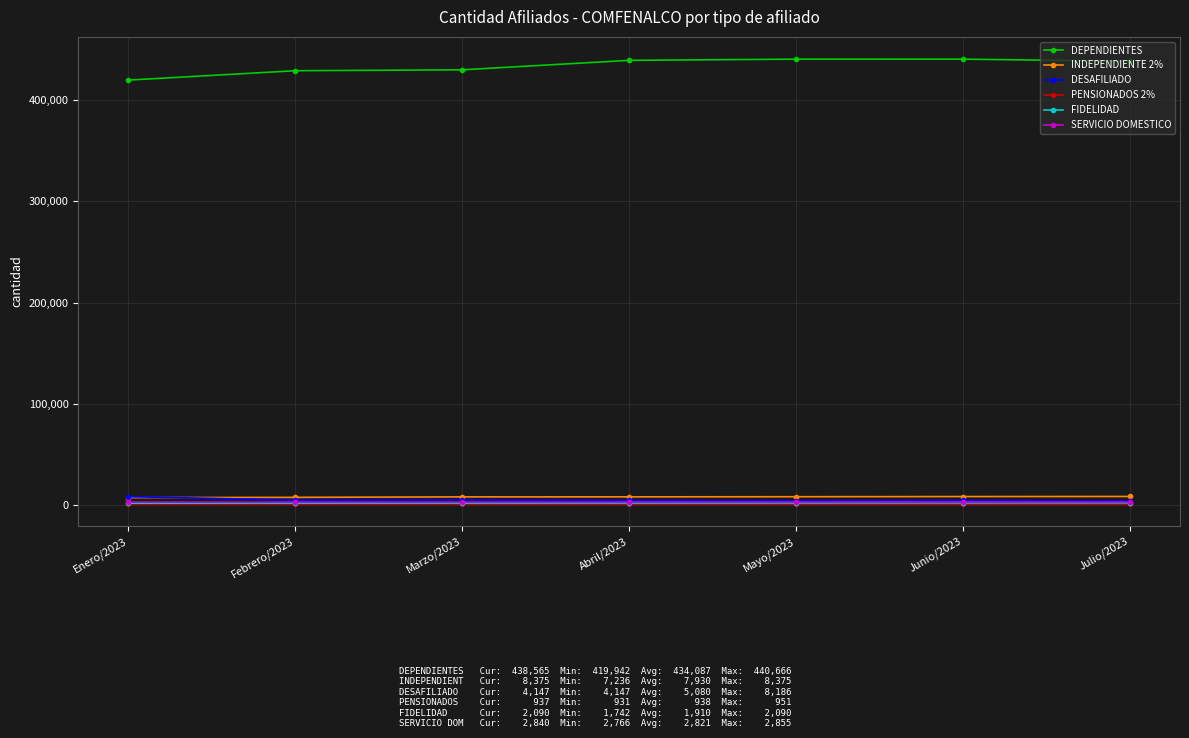

How many lines are shown in the chart?

6